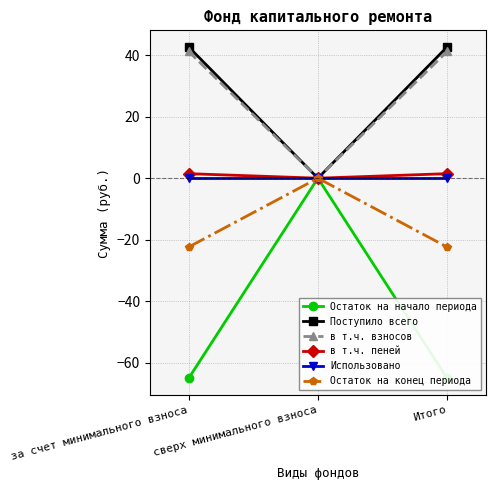

Reading right to left, extract all data points from this chart.

Остаток на начало периода: -65.0	0.0	-65.0
Поступило всего: 42.7	0.0	42.7
в т.ч. взносов: 41.2	0.0	41.2
в т.ч. пеней: 1.5	0.0	1.5
Использовано: 0.0	0.0	0.0
Остаток на конец периода: -22.4	0.0	-22.4